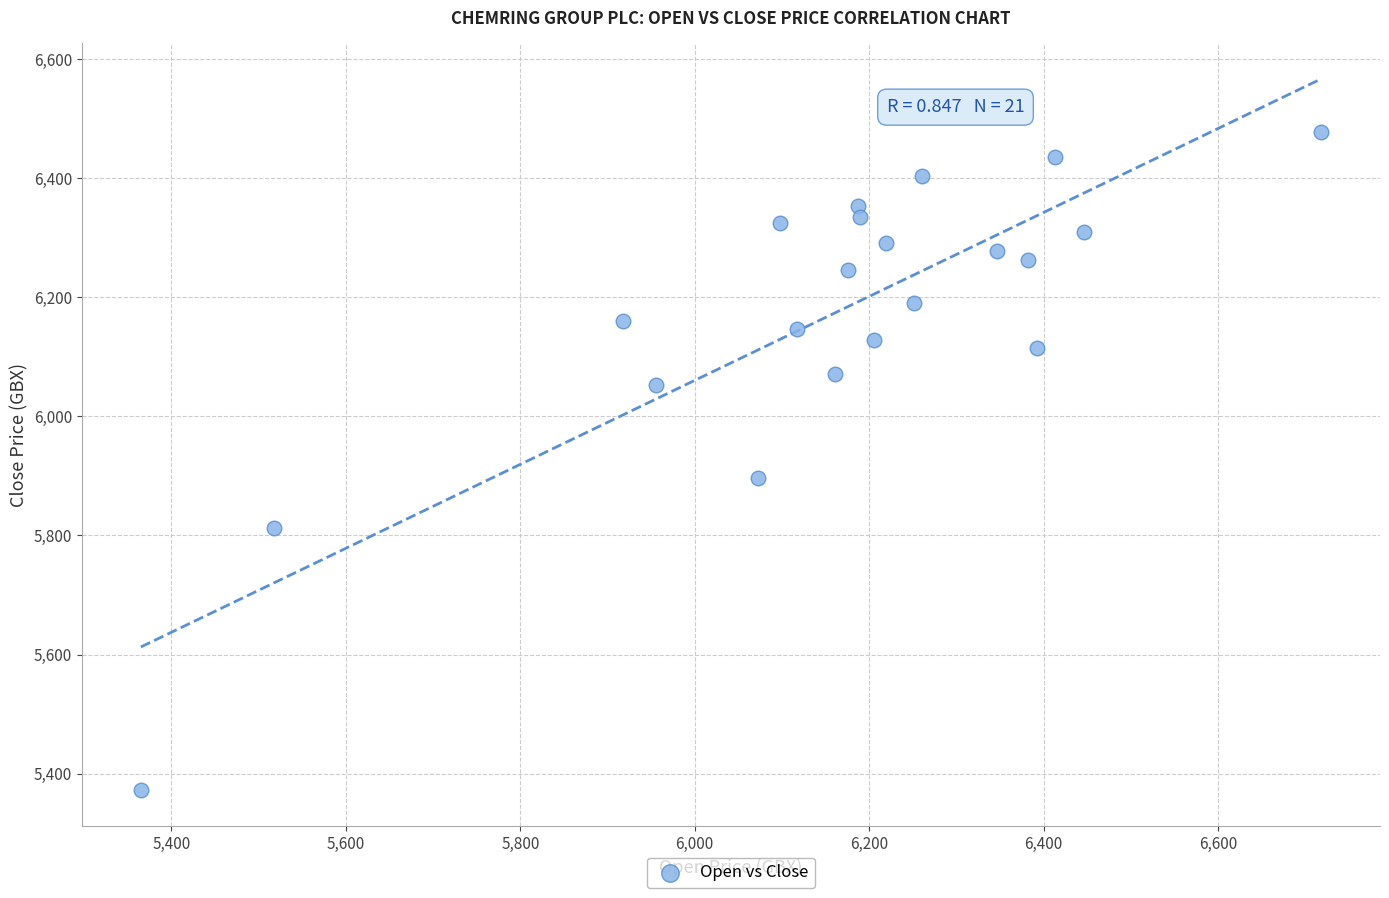

What Y value in the scatter plot is closest to 5925?

5897